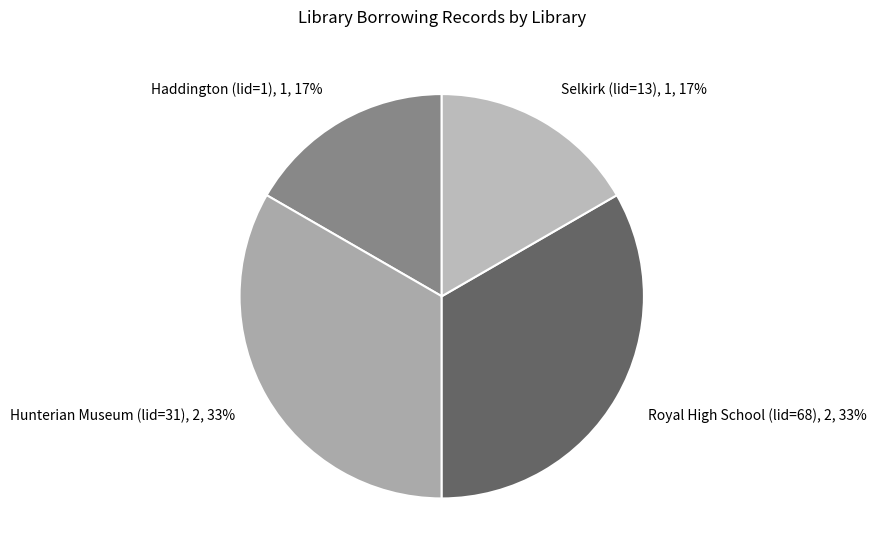

What is the ratio of the value at Selkirk (lid=13), 1, 17% to the value at Royal High School (lid=68), 2, 33%?

0.5